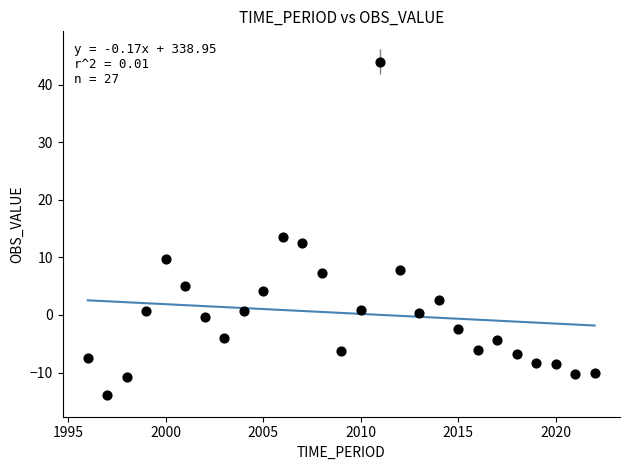

What Y value in the scatter plot is closest to 15?

13.6